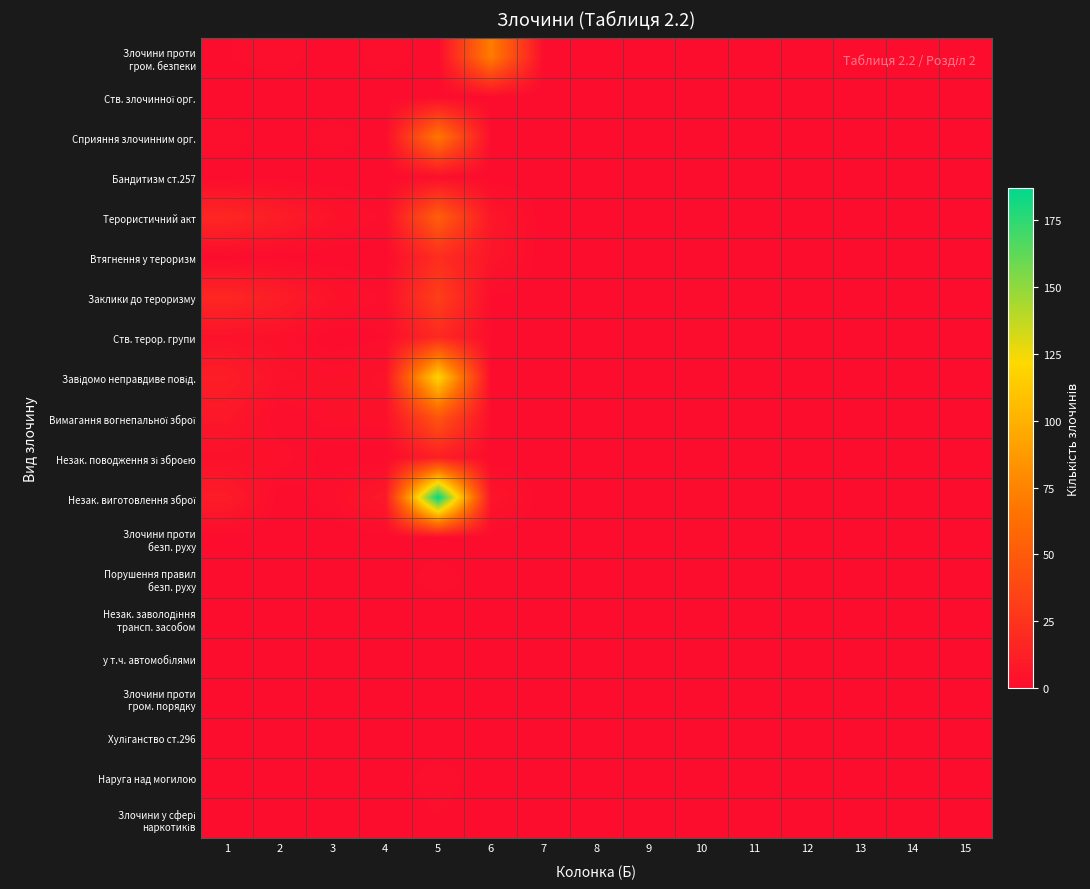

Rank the series at 8 from highest to lowest value.

Злочини проти гром. безпеки, Ств. злочинної орг., Сприяння злочинним орг., Бандитизм ст.257, Терористичний акт, Втягнення у тероризм, Заклики до тероризму, Ств. терор. групи, Завідомо неправдиве повід., Вимагання вогнепальної зброї, Незак. поводження зі зброєю, Незак. виготовлення зброї, Злочини проти безп. руху, Порушення правил безп. руху, Незак. заволодіння трансп. засобом, у т.ч. автомобілями, Злочини проти гром. порядку, Хуліганство ст.296, Наруга над могилою, Злочини у сфері наркотиків